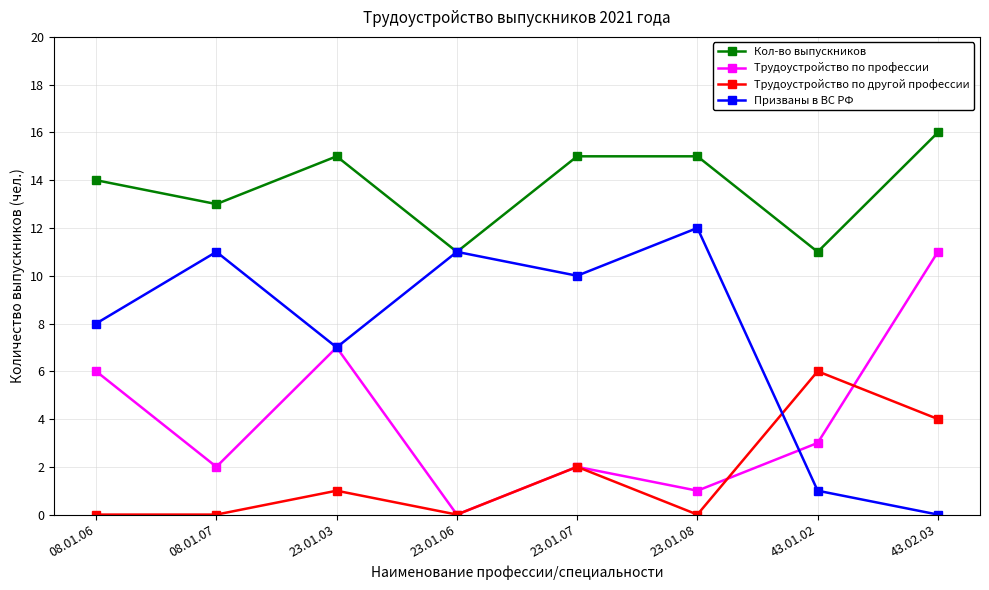

Reading left to right, extract all data points from this chart.

Кол-во выпускников: 14	13	15	11	15	15	11	16
Трудоустройство по профессии: 6	2	7	0	2	1	3	11
Трудоустройство по другой профессии: 0	0	1	0	2	0	6	4
Призваны в ВС РФ: 8	11	7	11	10	12	1	0